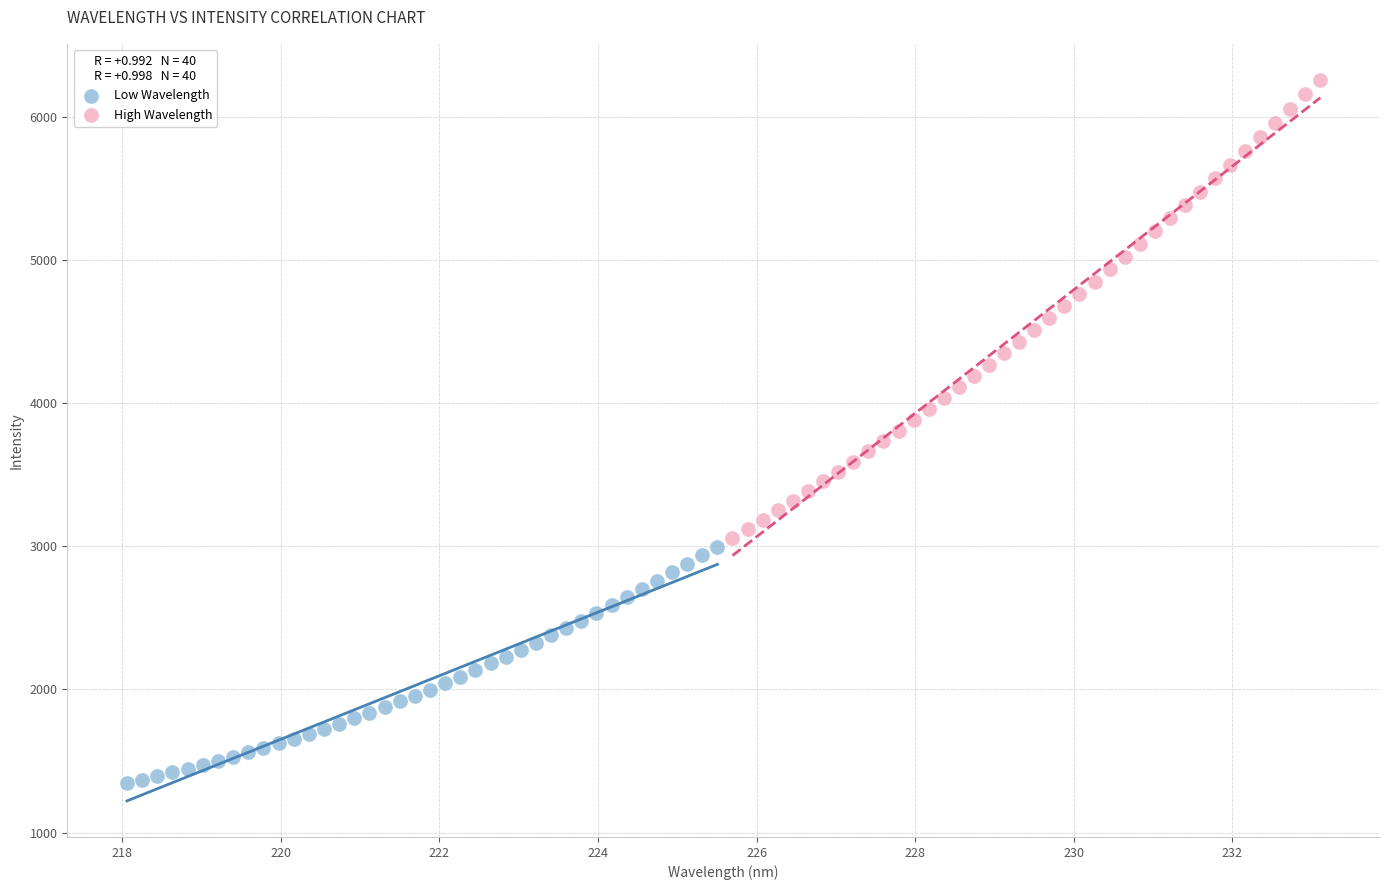

Which series has the widest spread of Y values?

High Wavelength